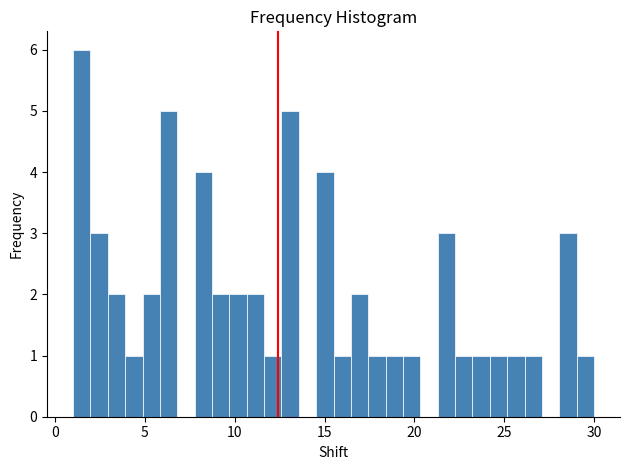

Read against the x-axis, roughly where is the centre of the tallest bar?

1.5